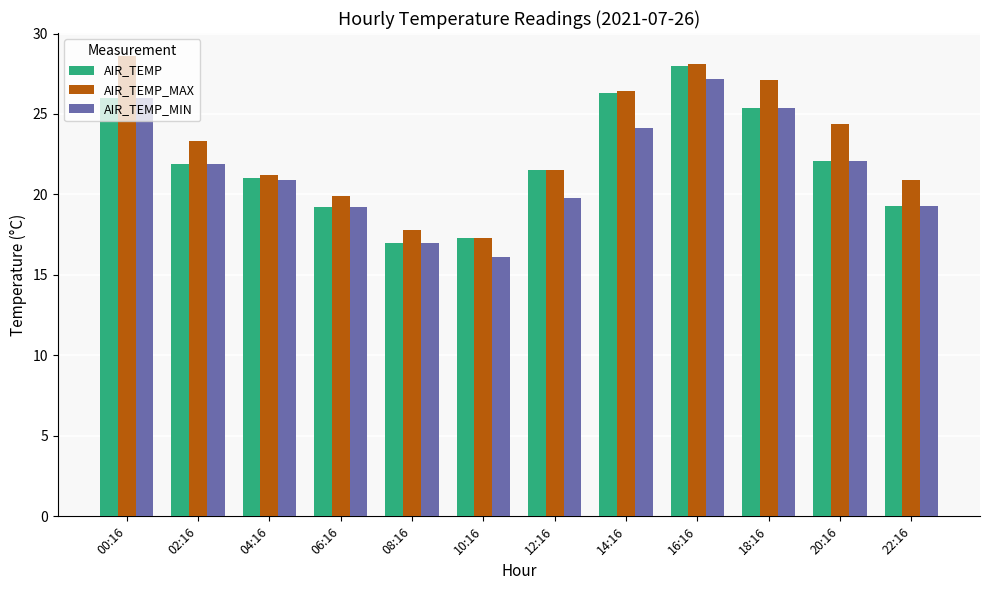

The AIR_TEMP_MIN series shows 24.1 at 14:16. True or false?

True